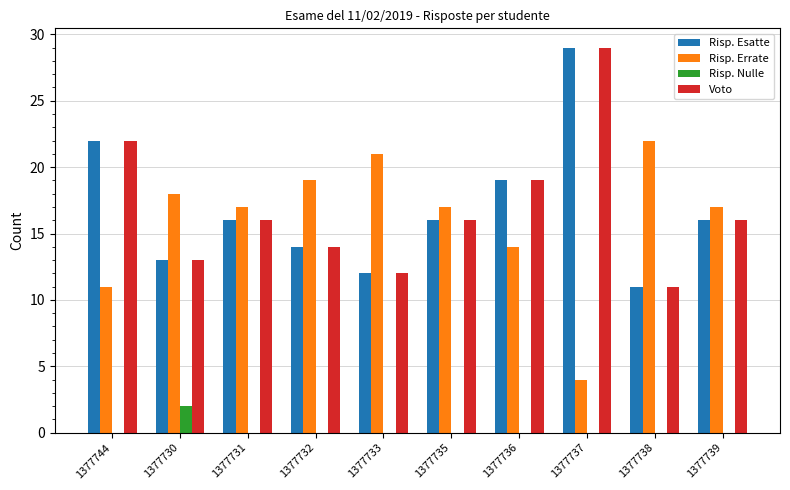

Reading left to right, what are all the values shown in this chart?

Risp. Esatte: 22	13	16	14	12	16	19	29	11	16
Risp. Errate: 11	18	17	19	21	17	14	4	22	17
Risp. Nulle: 0	2	0	0	0	0	0	0	0	0
Voto: 22	13	16	14	12	16	19	29	11	16